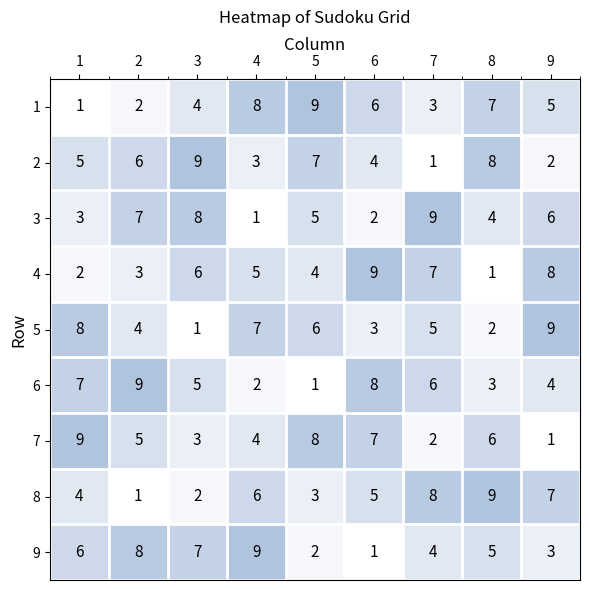

At 1, list the series in order from largest to smallest.

7, 5, 6, 9, 2, 8, 3, 4, 1